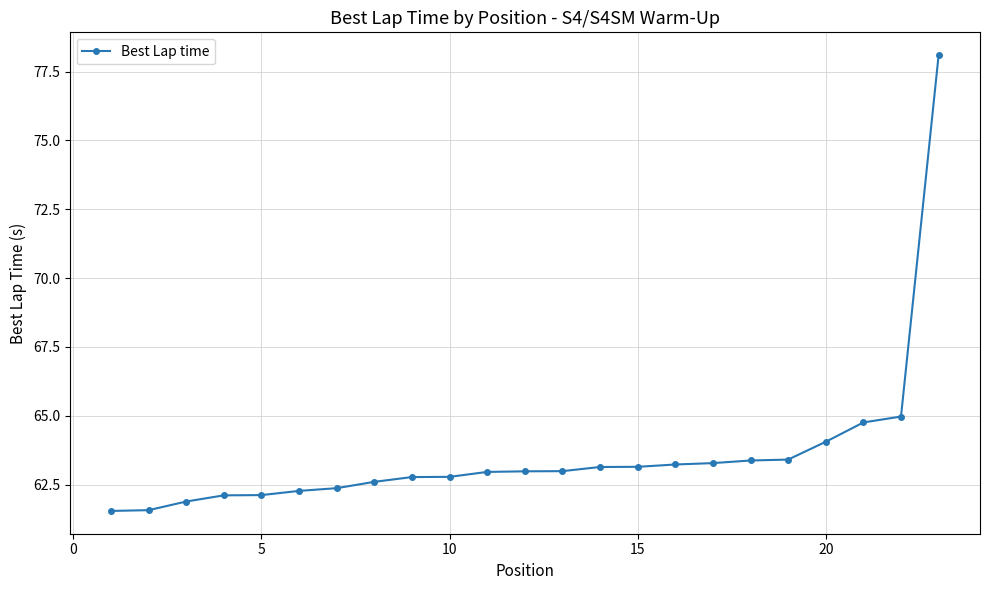

What is the maximum value shown in the chart?

78.1